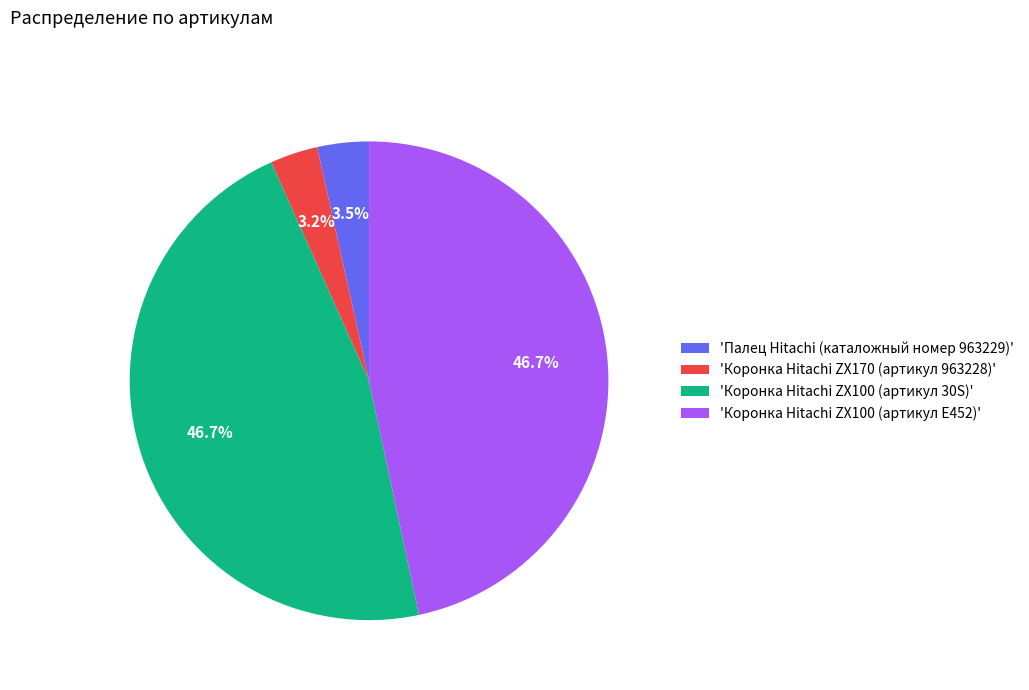

Between 'Палец Hitachi (каталожный номер 963229)' and 'Коронка Hitachi ZX100 (артикул 30S)', which is larger?

'Коронка Hitachi ZX100 (артикул 30S)'